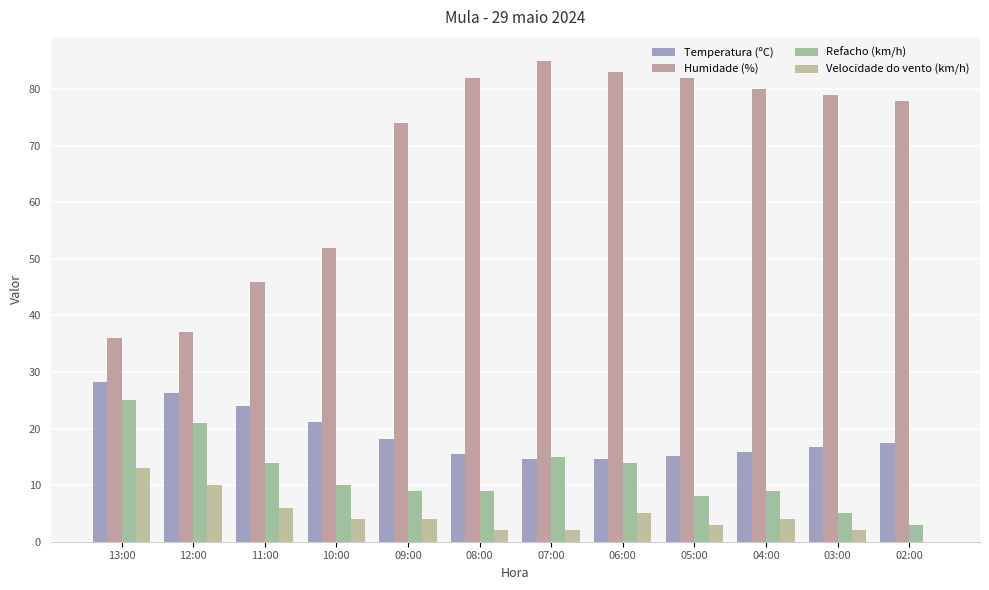

At which category does the chart reach its peak across all series?

07:00